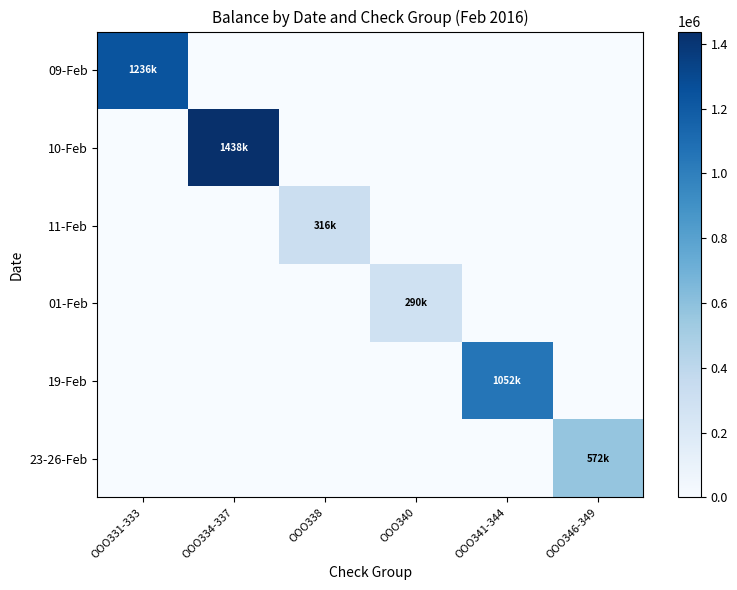

What is the difference between the highest and lowest values at OOO338?

316332.7